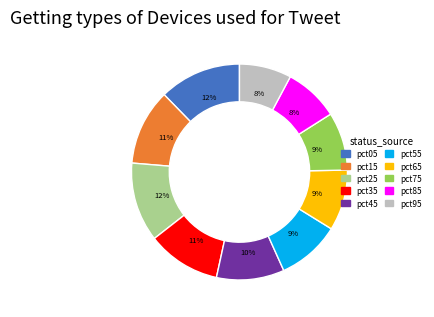

What percentage is the pct25 slice, to the nearest percent?

12%